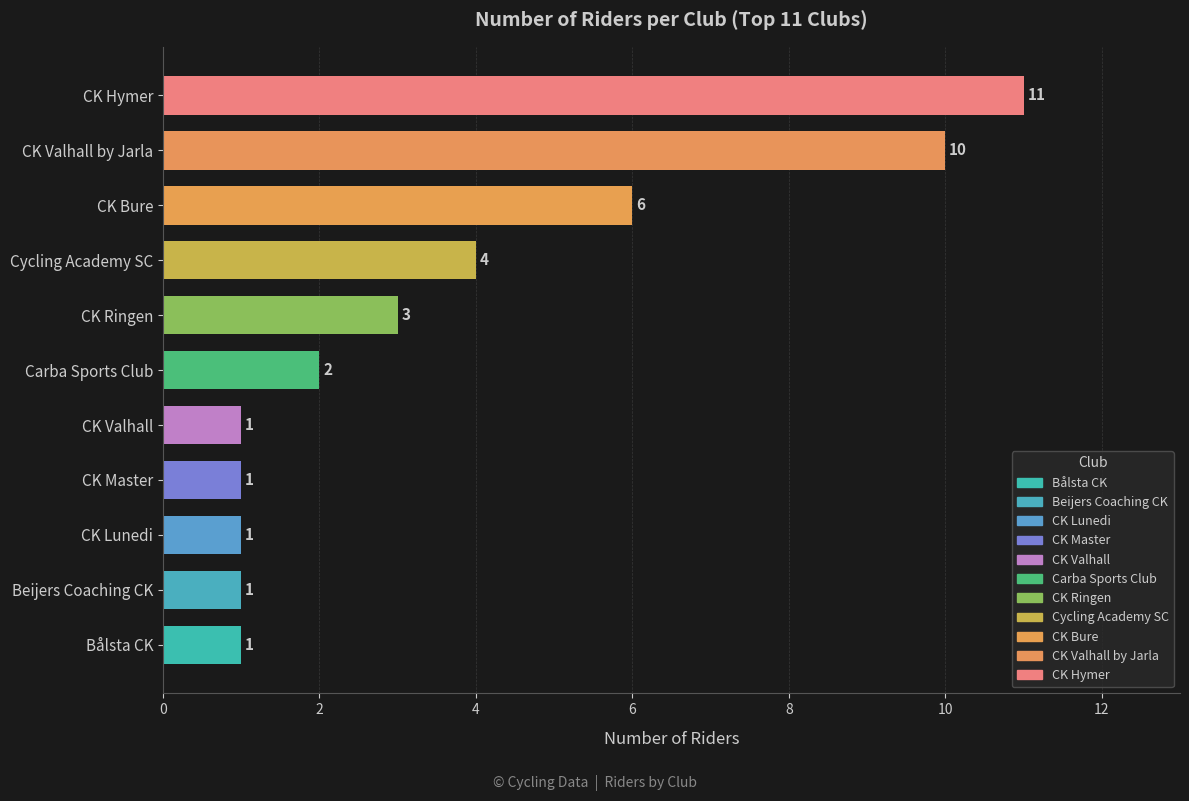

Read the value at CK Hymer, to the nearest 5.

10